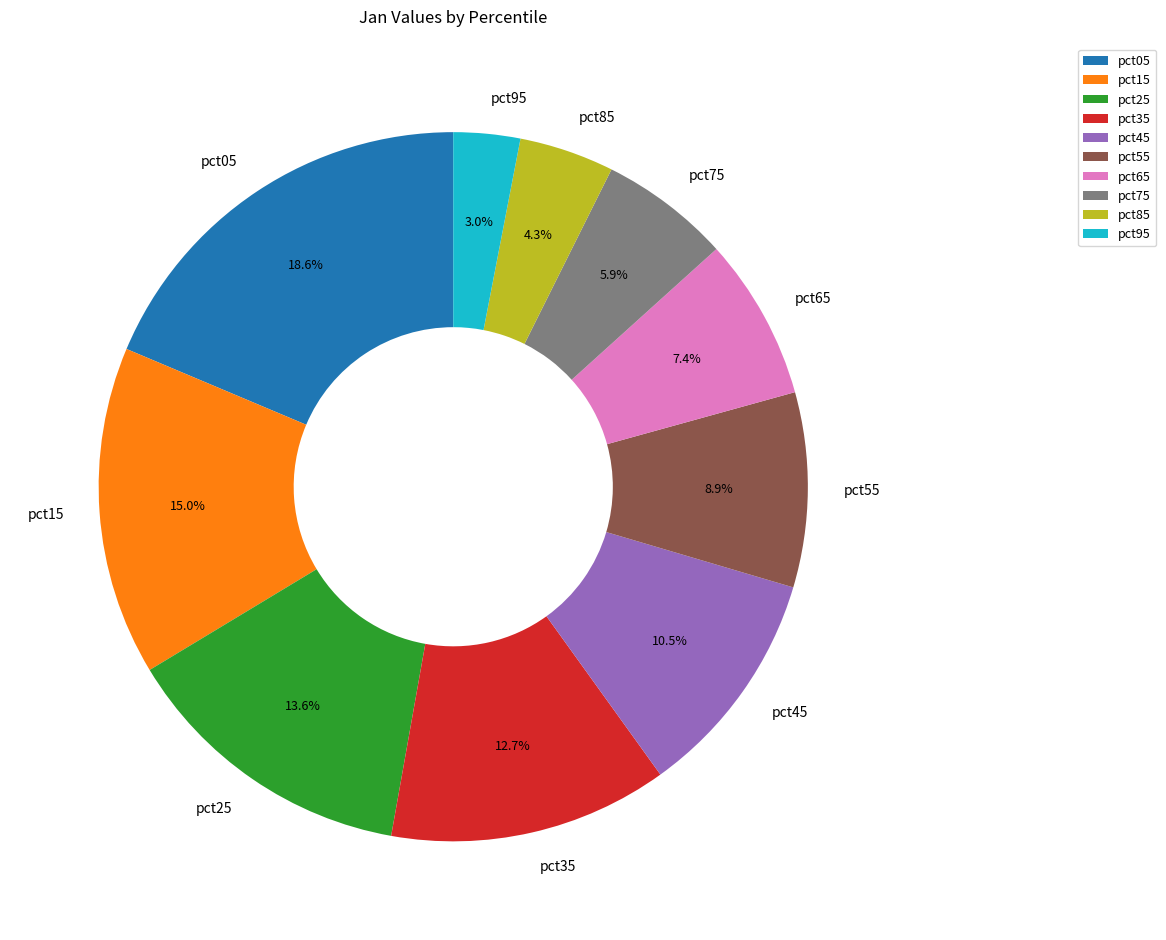

To the nearest percent, what percentage of the pie is pct95?

3%